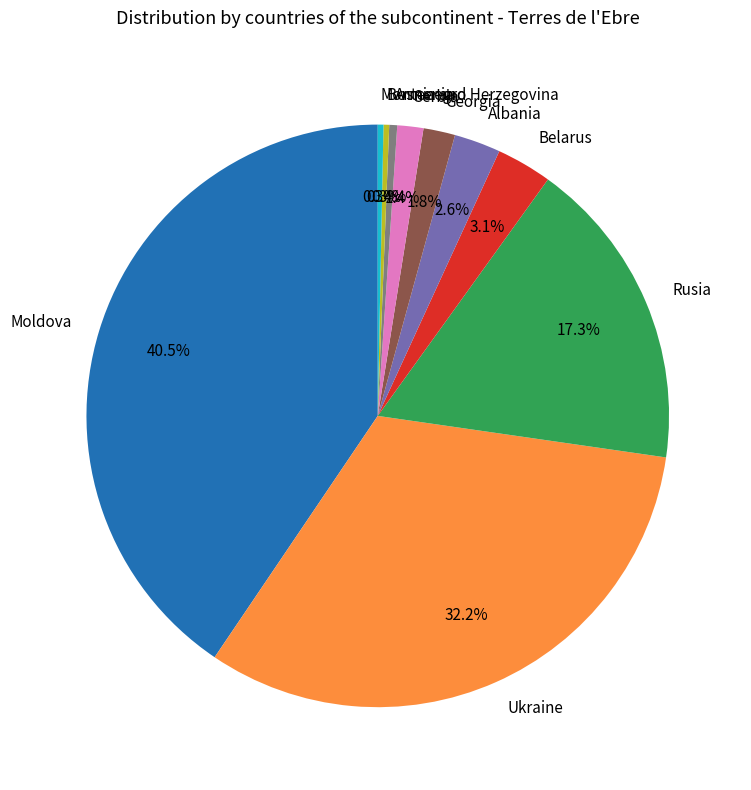

To the nearest percent, what is the average slice percentage?

10%